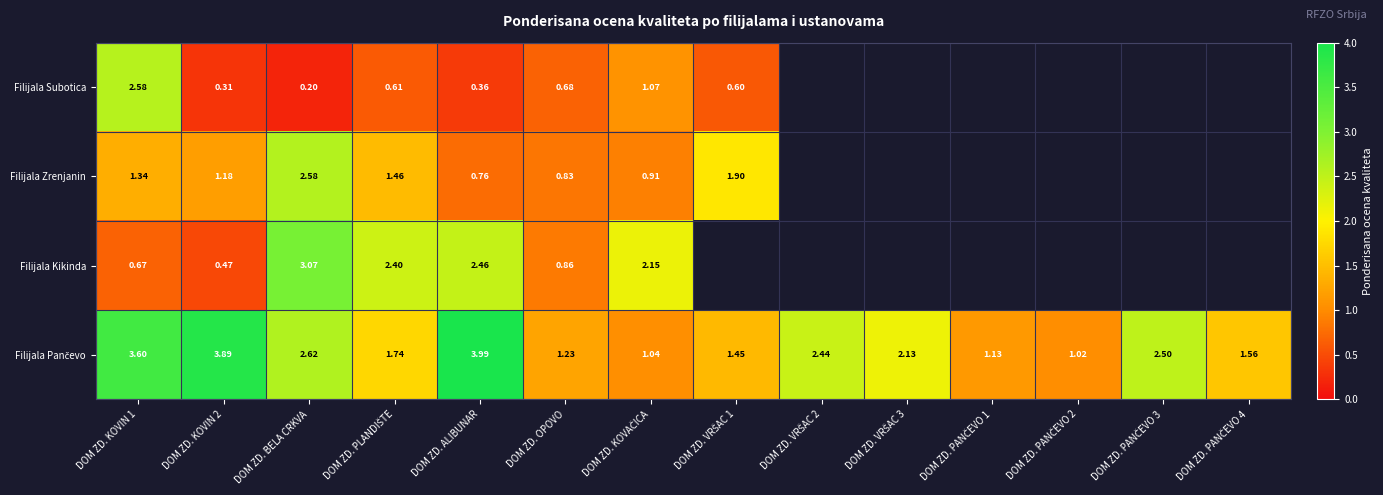

What is the sum of the Filijala Pančevo values at DOM ZD. PANČEVO 3 and DOM ZD. KOVAČICA?

3.5